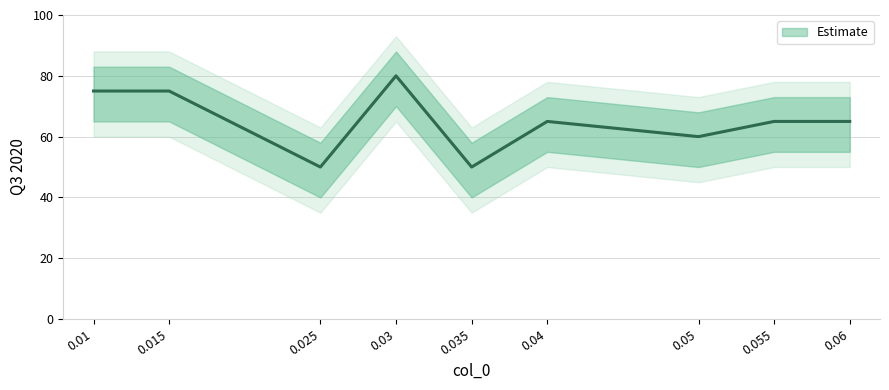

Count the number of values greater than 65.

3